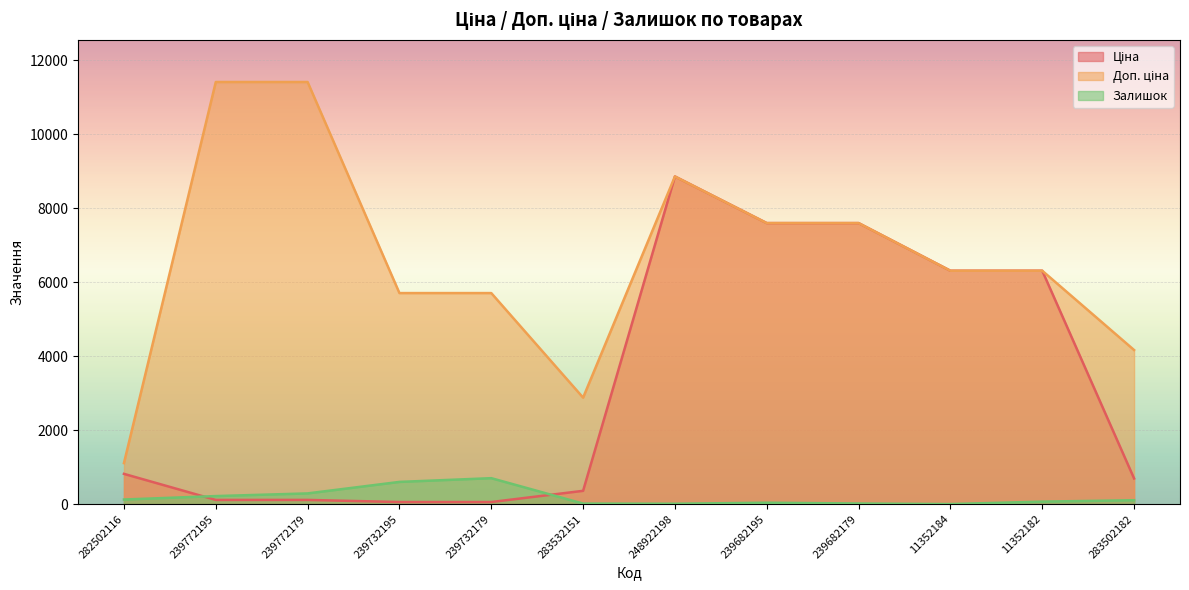

What is the total value across all series at 239682195?

15232.1